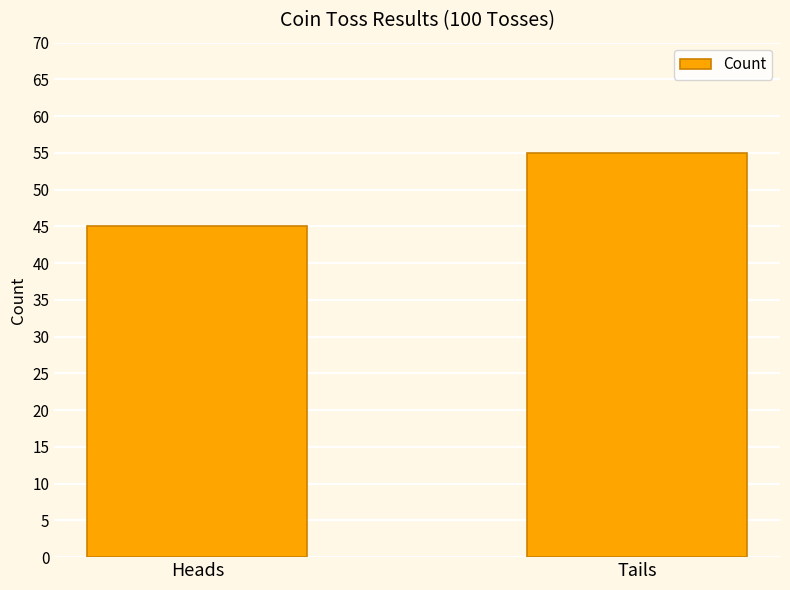

The chart shows a value of 45 at Heads. True or false?

True